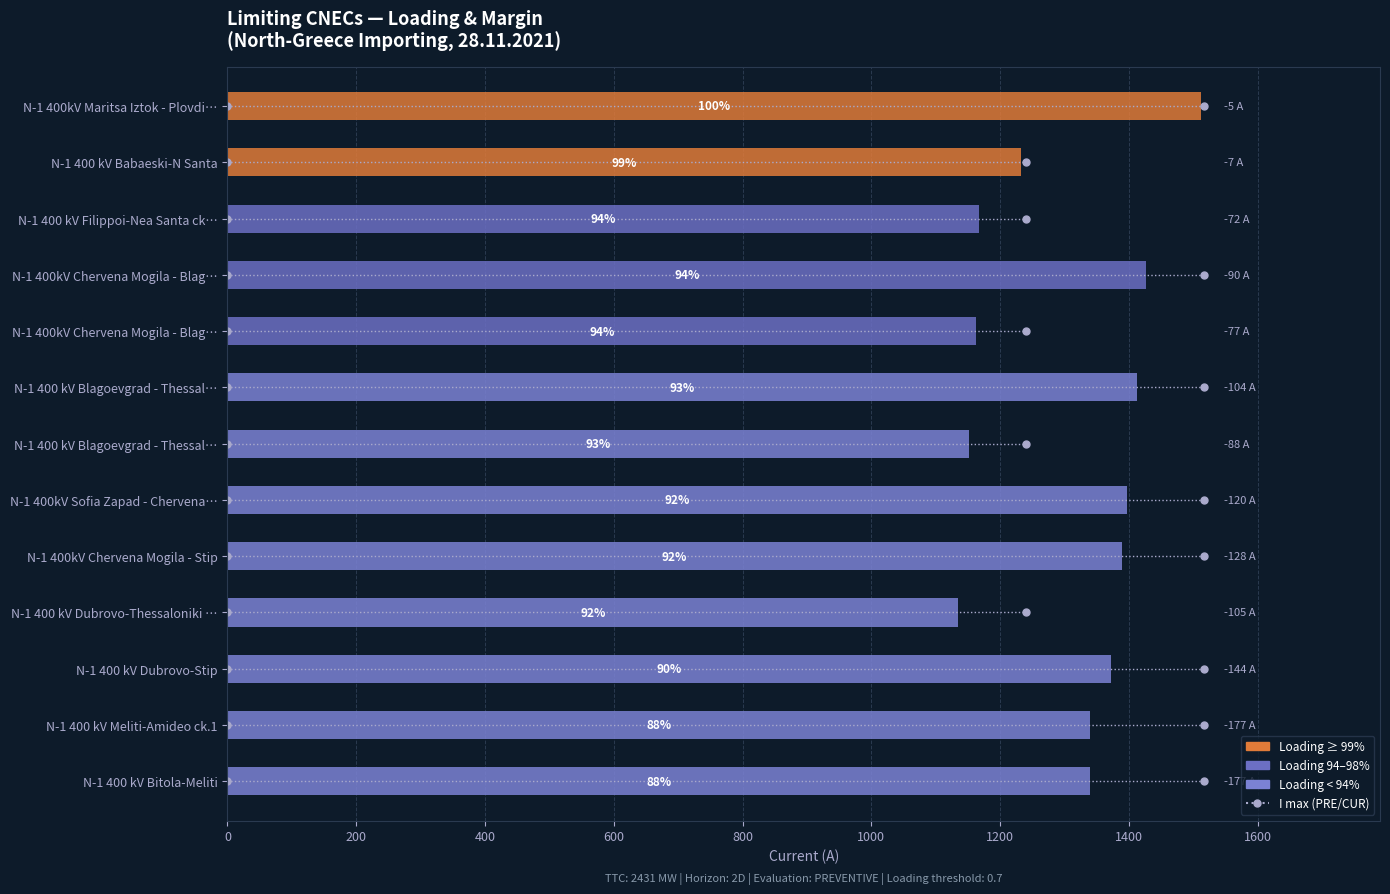

Are the bars horizontal?

Yes